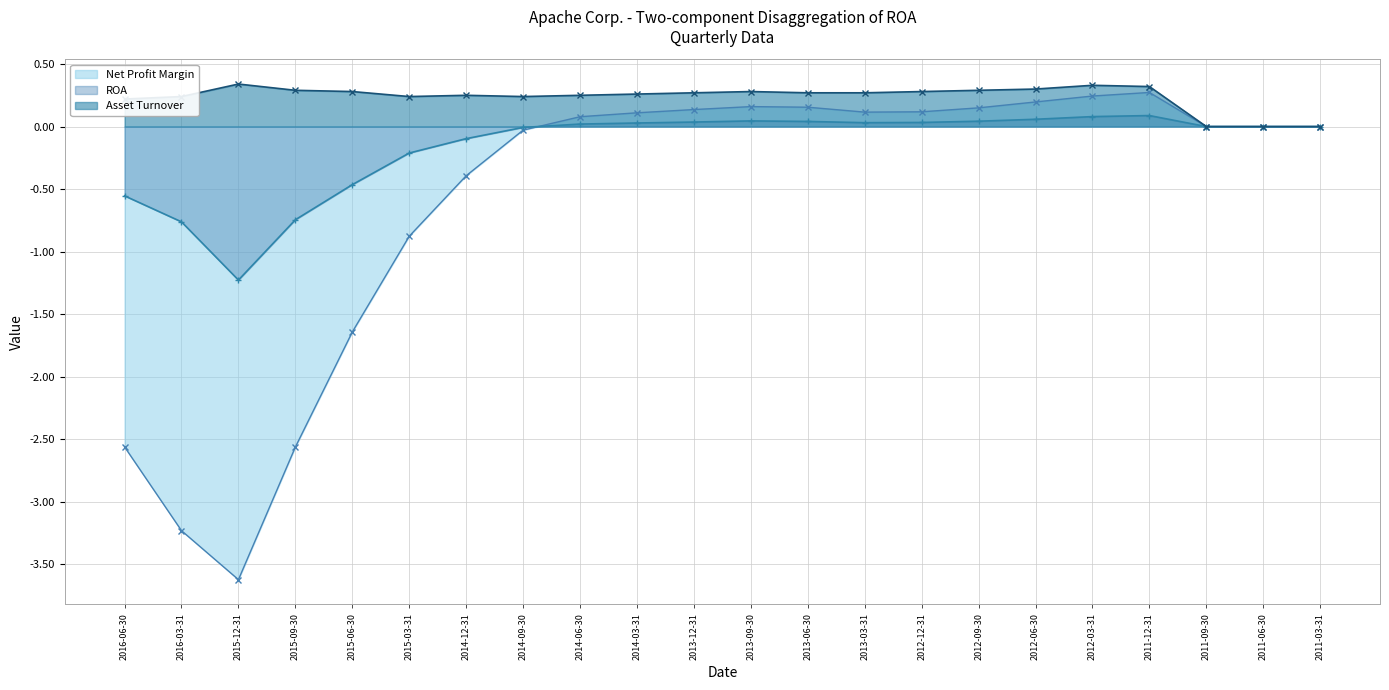

True or false: ROA and Net Profit Margin intersect in this chart.

True